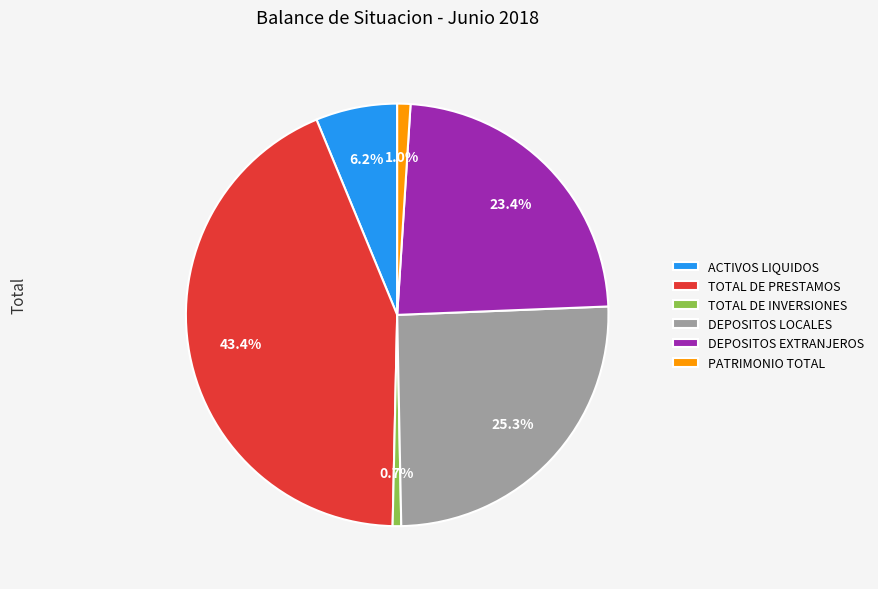

Which category has the biggest portion of the pie?

TOTAL DE PRESTAMOS